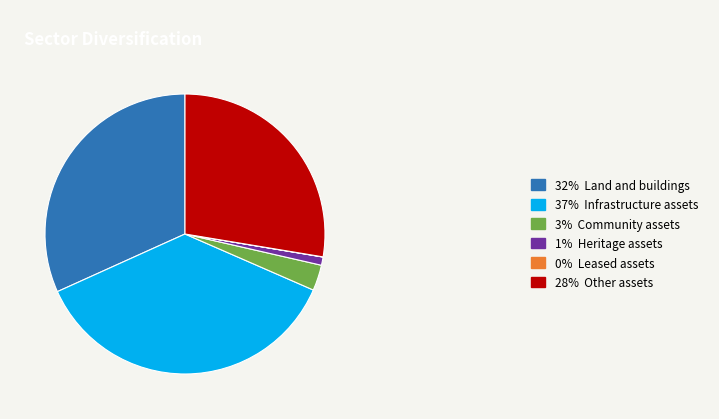

The 1% Heritage assets slice represents 1% of the pie. True or false?

True